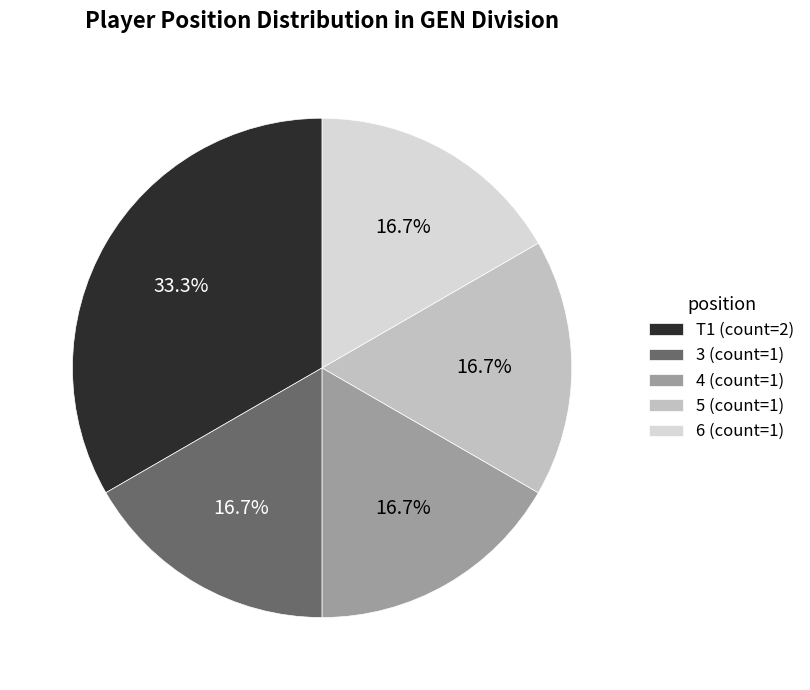

Is it true that 4 is 17% of the pie?

True